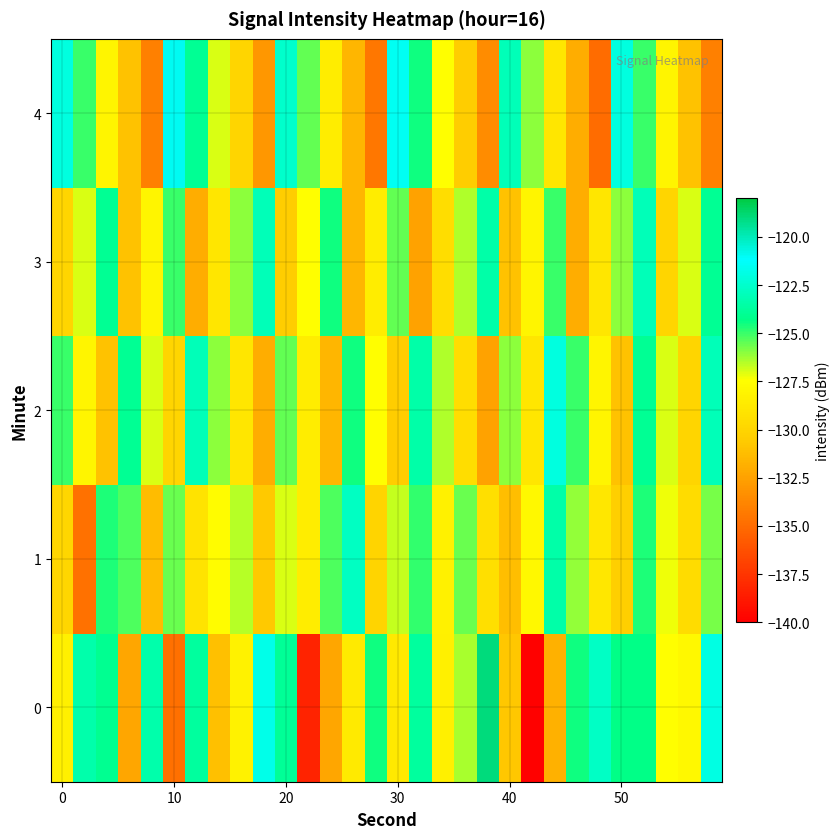

List the series in order of their peak value, lowest first.

3, 1, 2, 4, 0